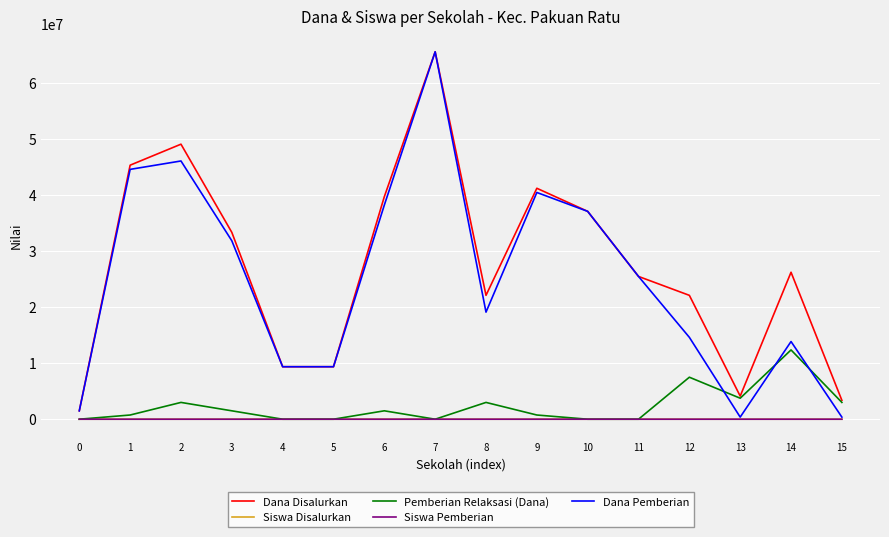

Where is Dana Pemberian nearest to the value 33000000?

3